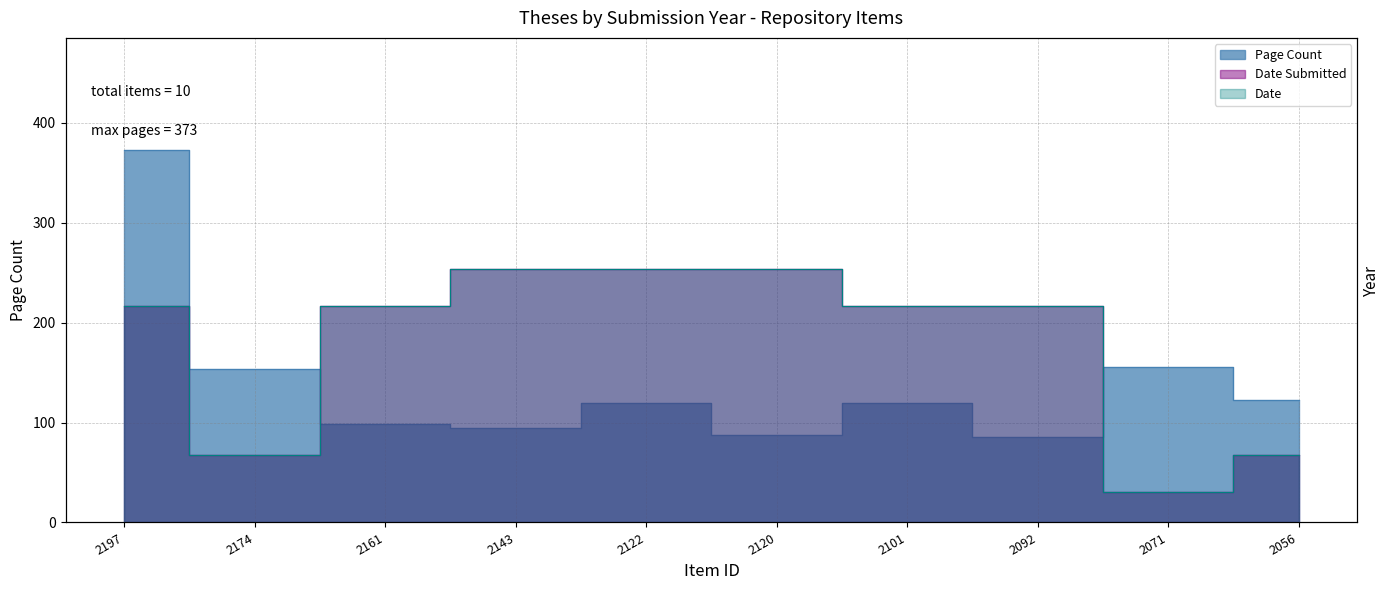

The Date series shows 253.8 at 2120. True or false?

True